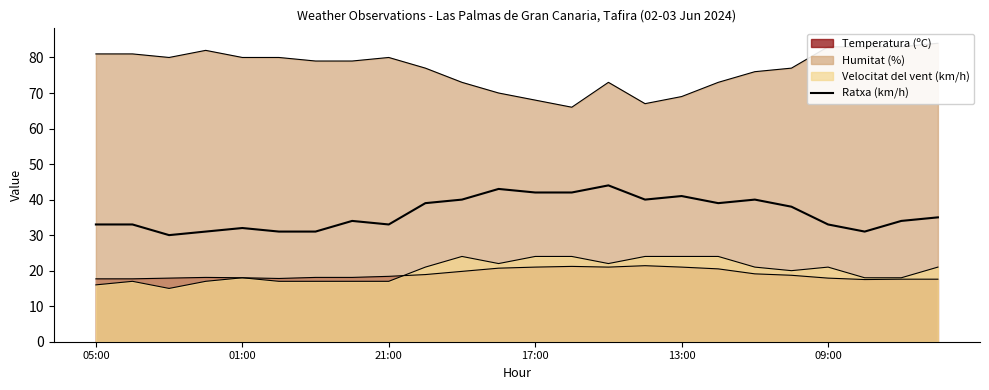

What is the ratio of the value at 09:00 to the value at 20?

0.9